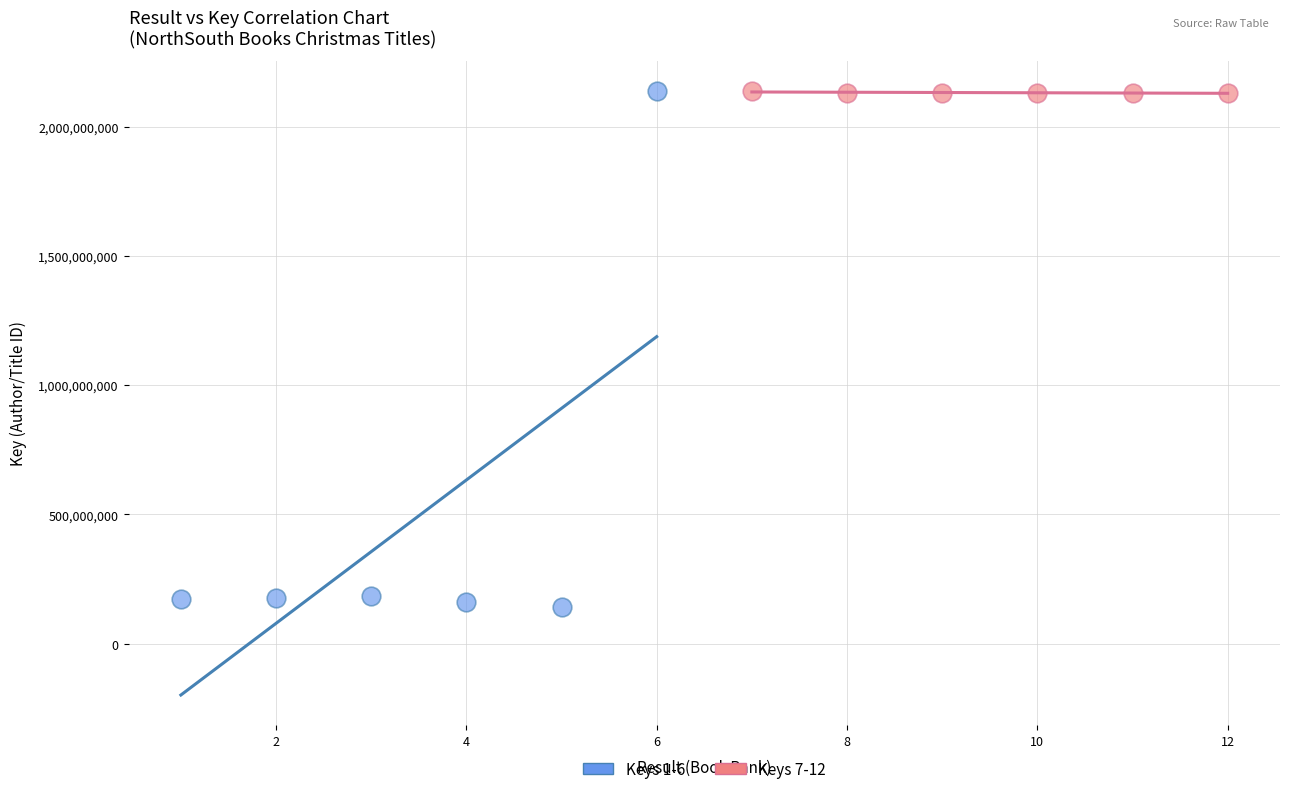

Which series contains the lowest Y value?

Keys 1-6